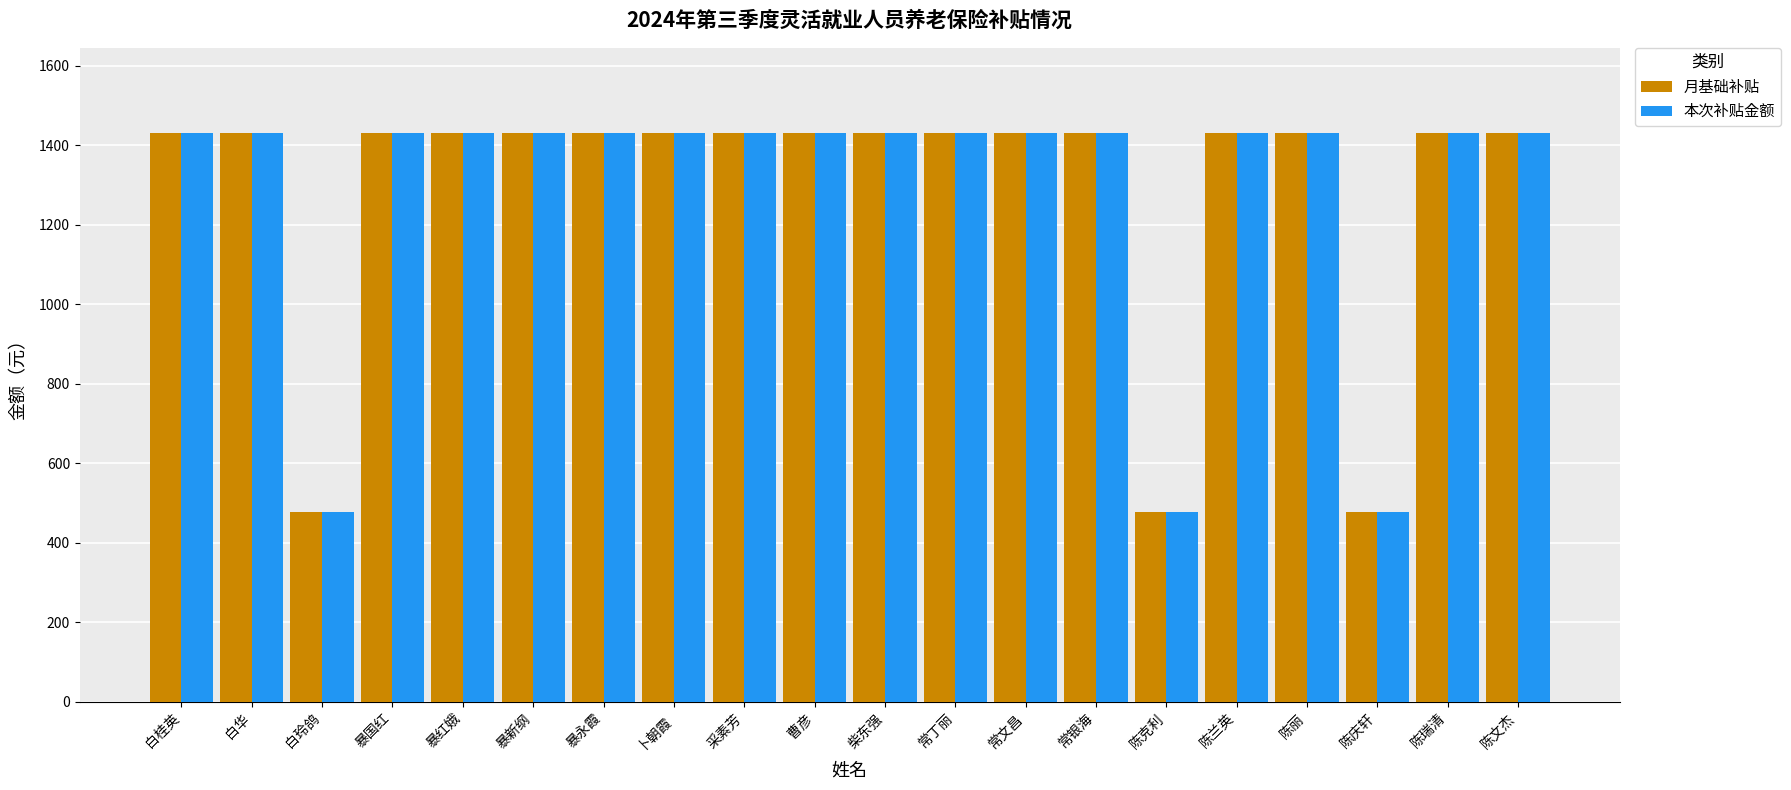

At how many categories does at least one series exceed 1025?

17